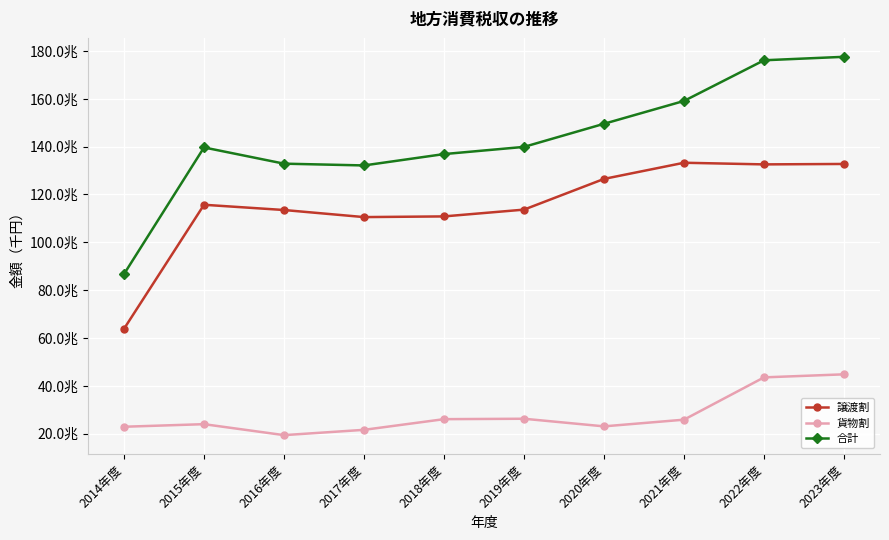

At which label does 貨物割 reach its peak?

2023年度